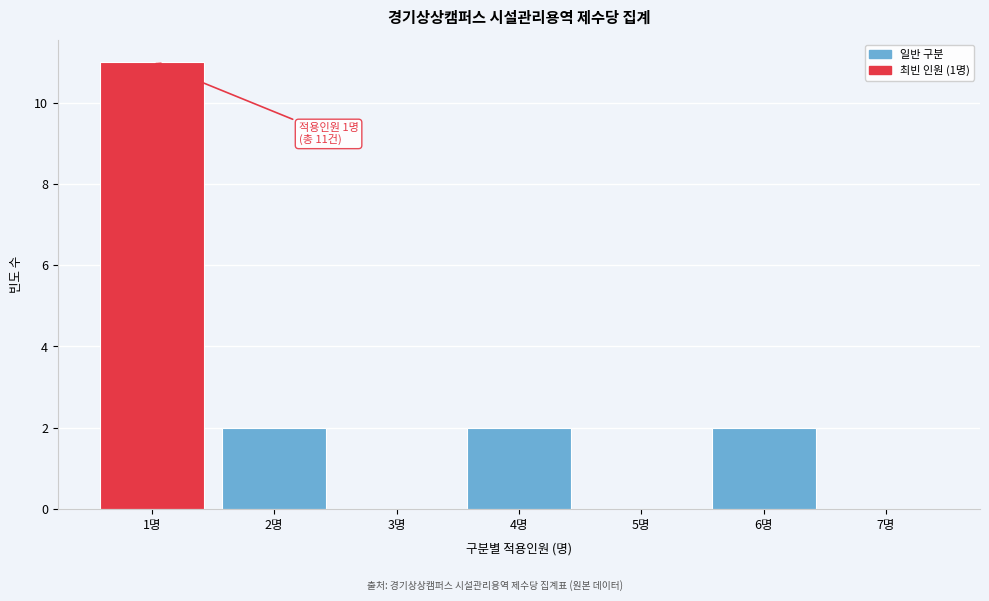

Which range on the x-axis has the tallest bar?

0.5 to 1.5